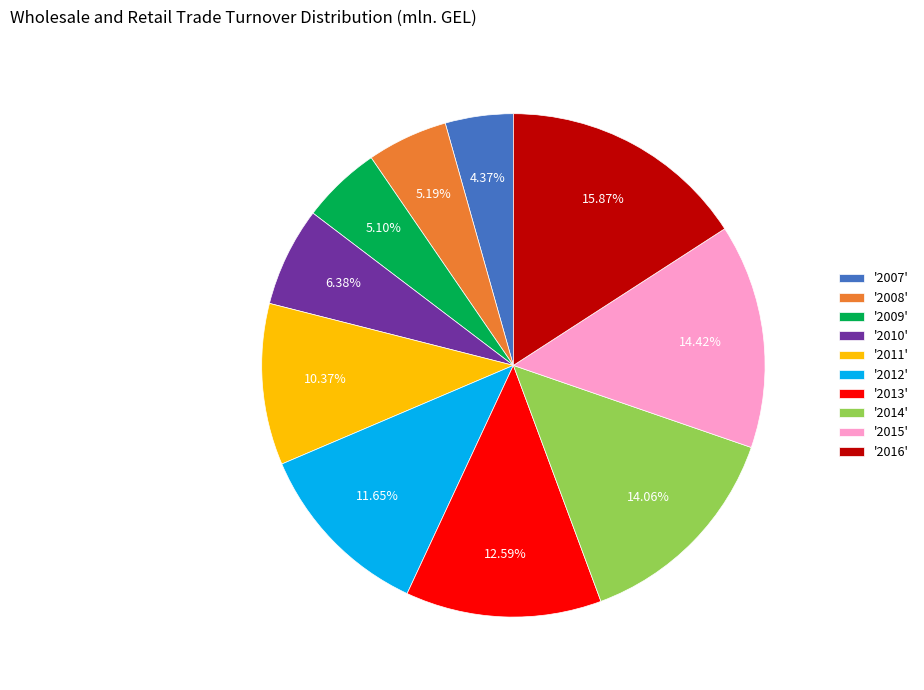

What is the ratio of the value at '2011' to the value at '2008'?

2.0